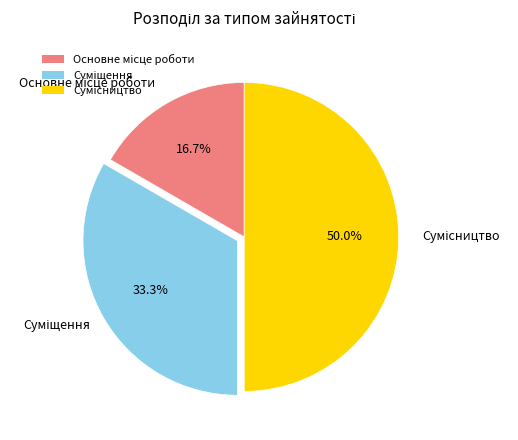

Count the number of slices in the pie.

3